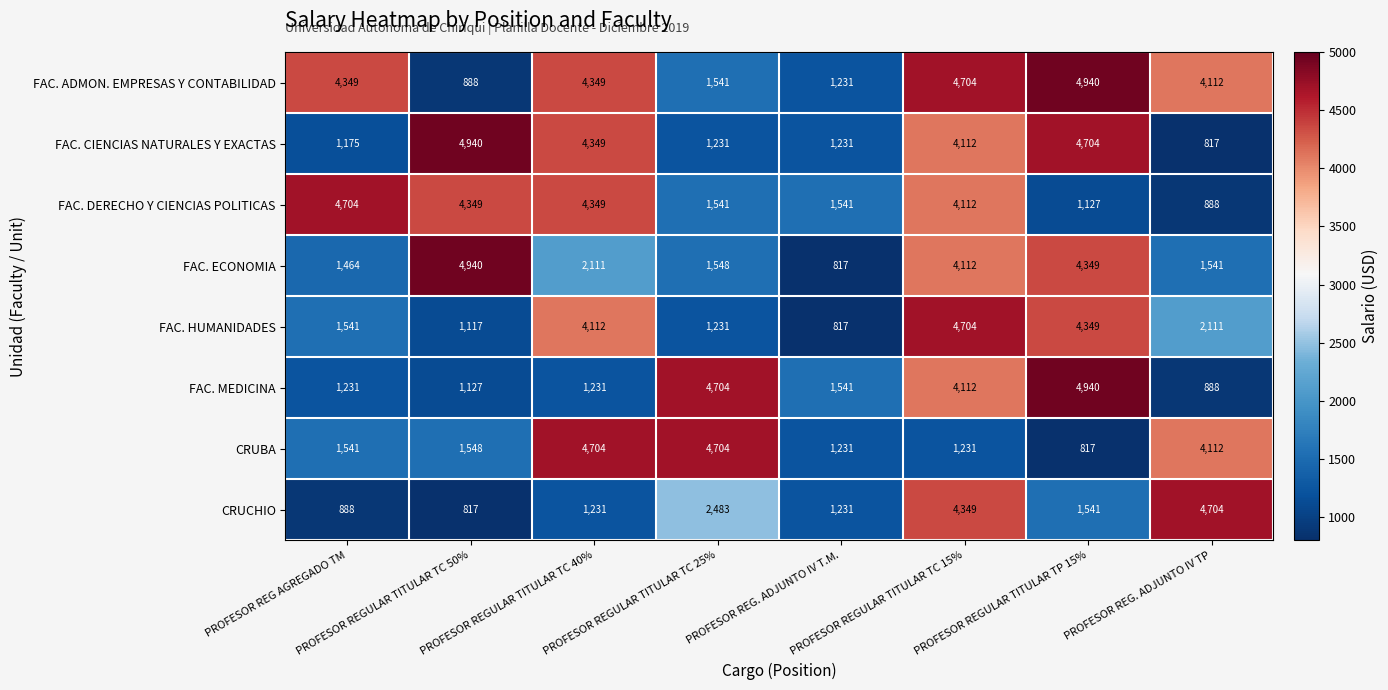

What is the highest value of the FAC. MEDICINA series?

4940